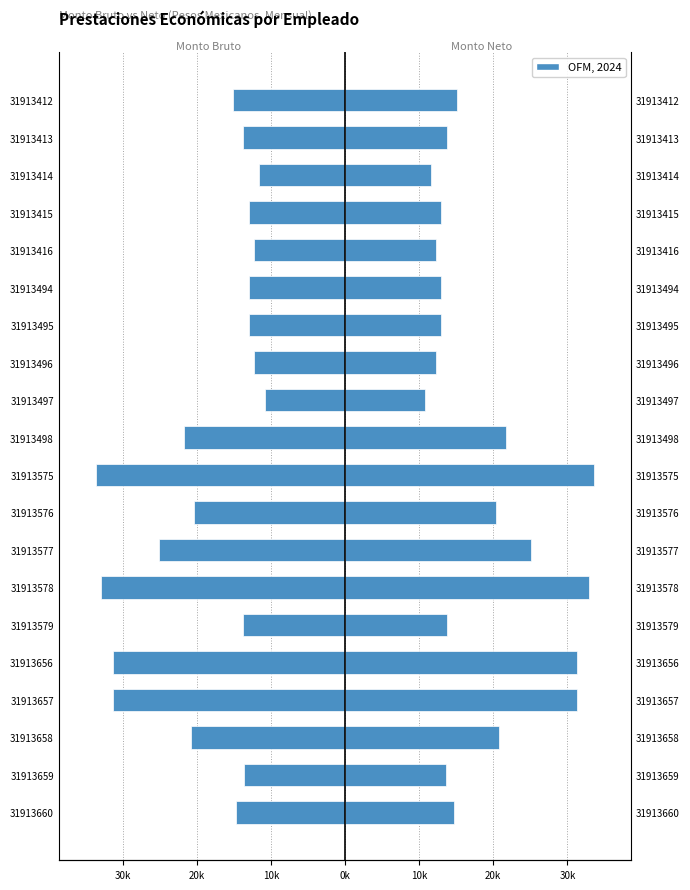

What is the average value of the Monto bruto (left) series?

-18.7